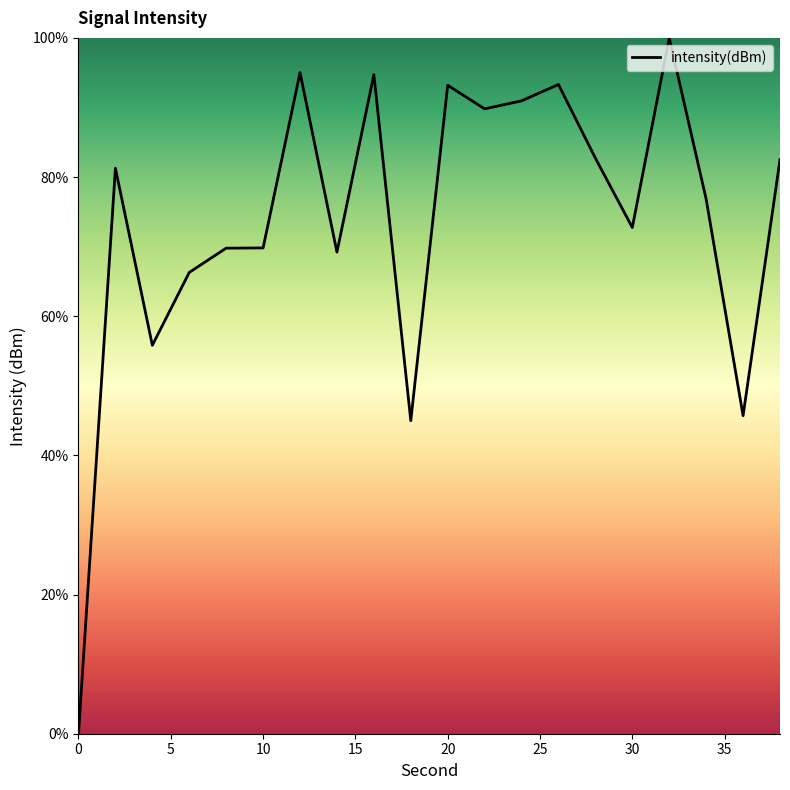

Does the chart display data point markers on the line(s)?

No